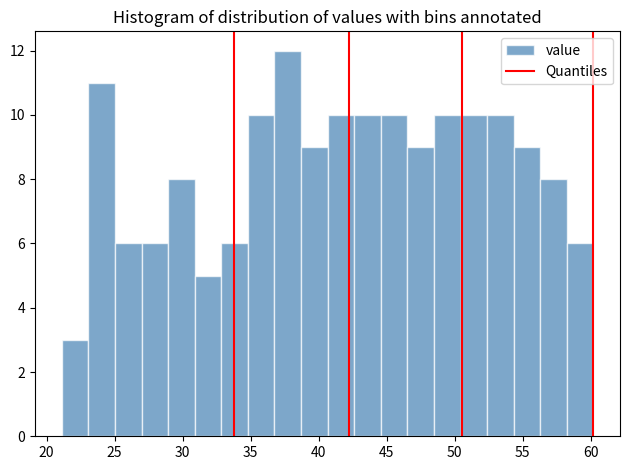

Read against the x-axis, roughly where is the centre of the tallest bar?

37.5